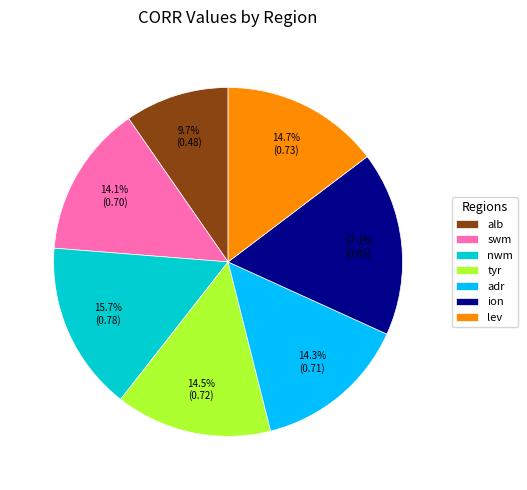

What percentage is NOT represented by nwm?

84.3%